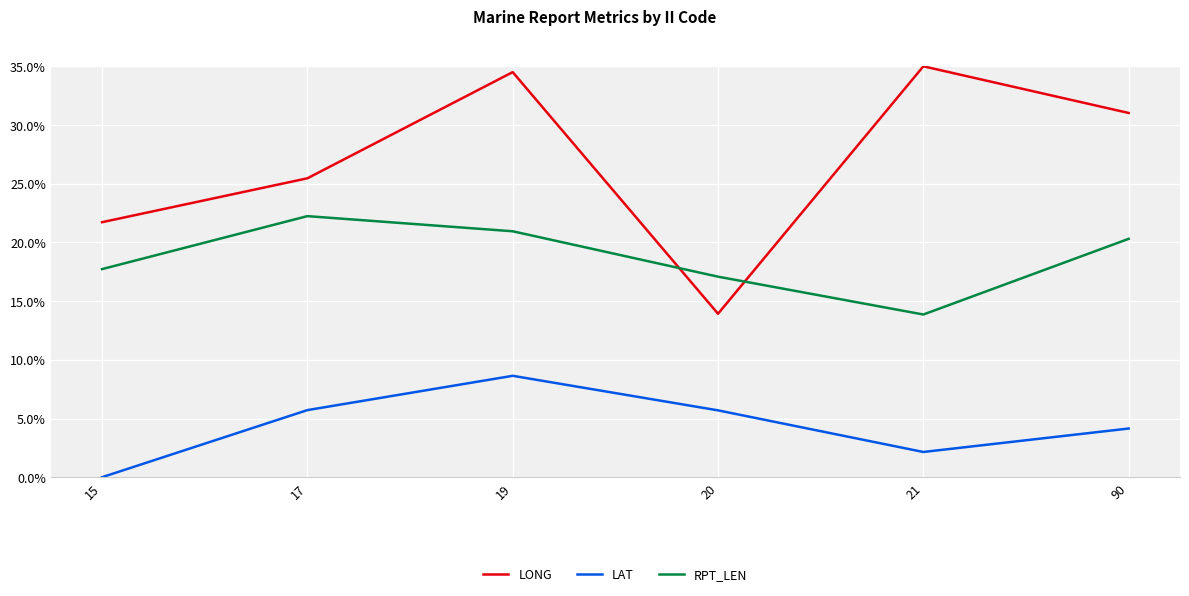

Does the chart have visible grid lines?

Yes